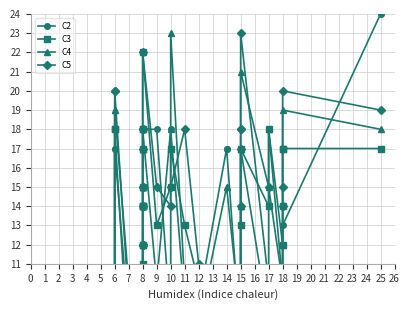

What is the difference between the highest and lowest values at 11?

9